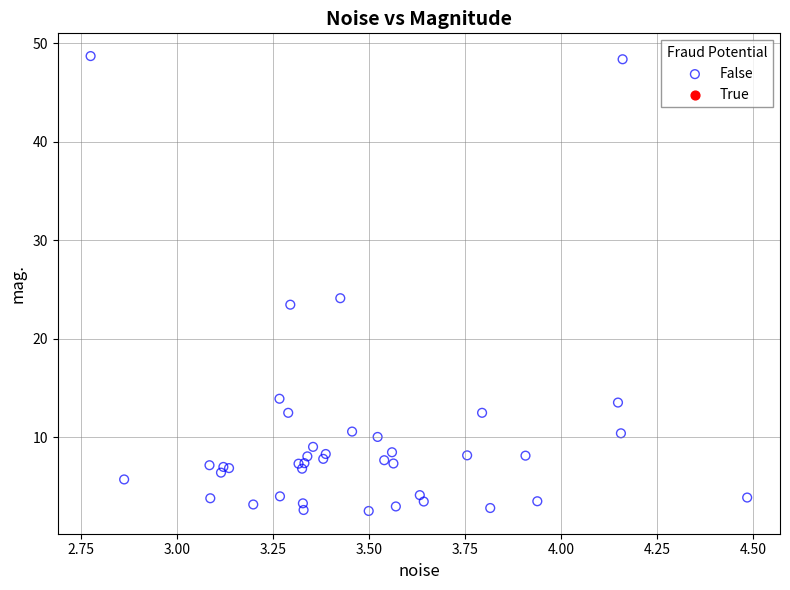

What Y value in the scatter plot is closest to 25?

24.1